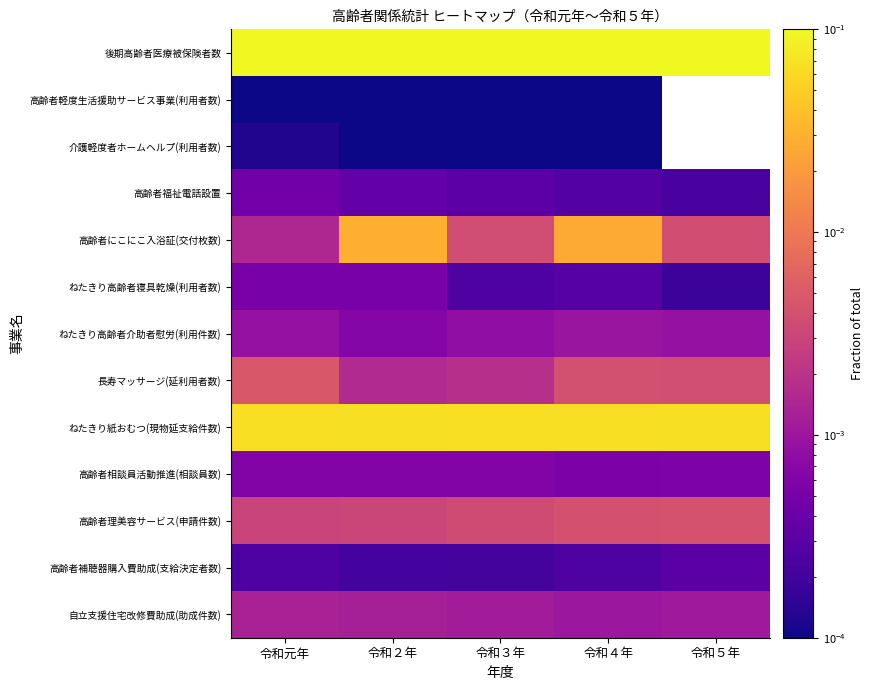

Is it true that 後期高齢者医療被保険者数 equals 0.0 at 令和２年?

False